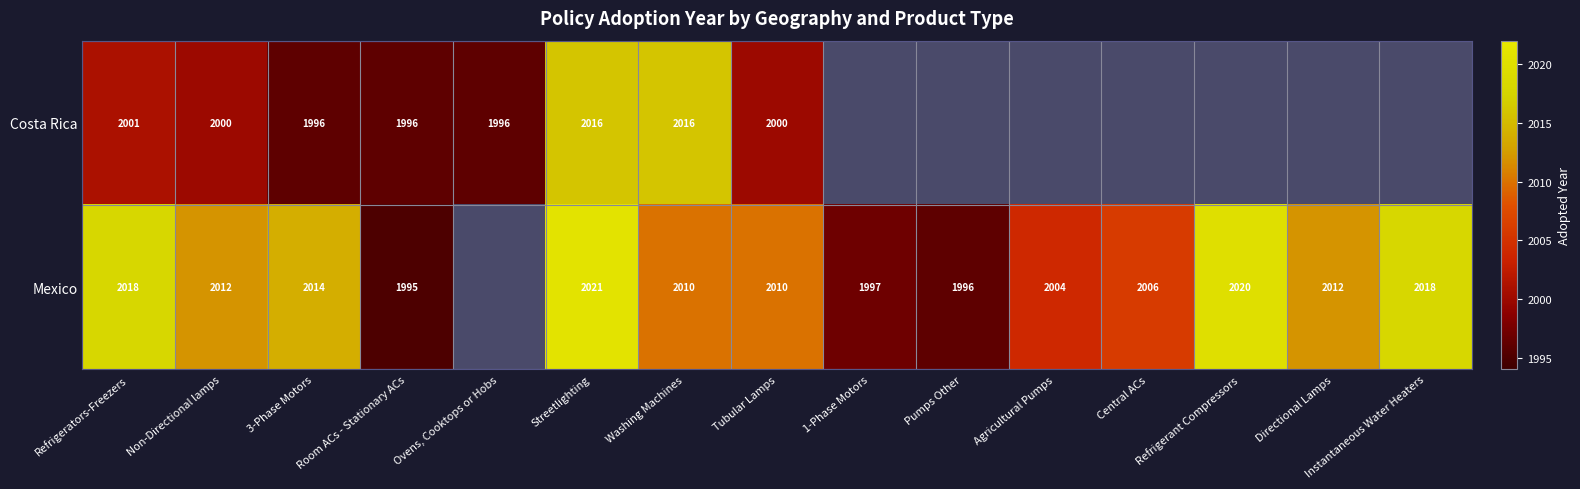

What is the sum of the Mexico values at Tubular Lamps and Instantaneous Water Heaters?

4028